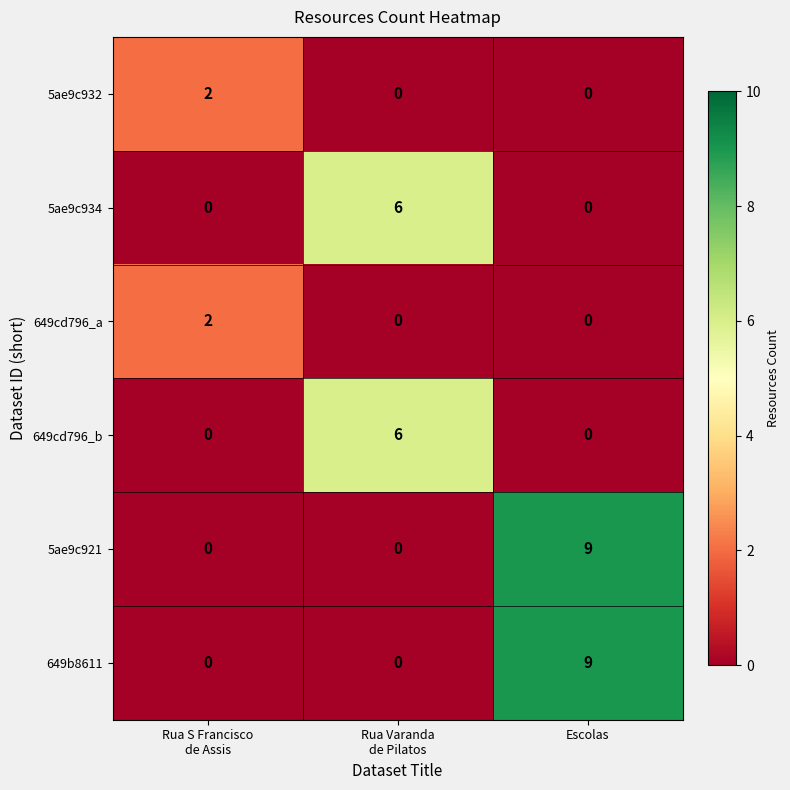

Count the 5ae9c932 values in the range 0 to 2.

3